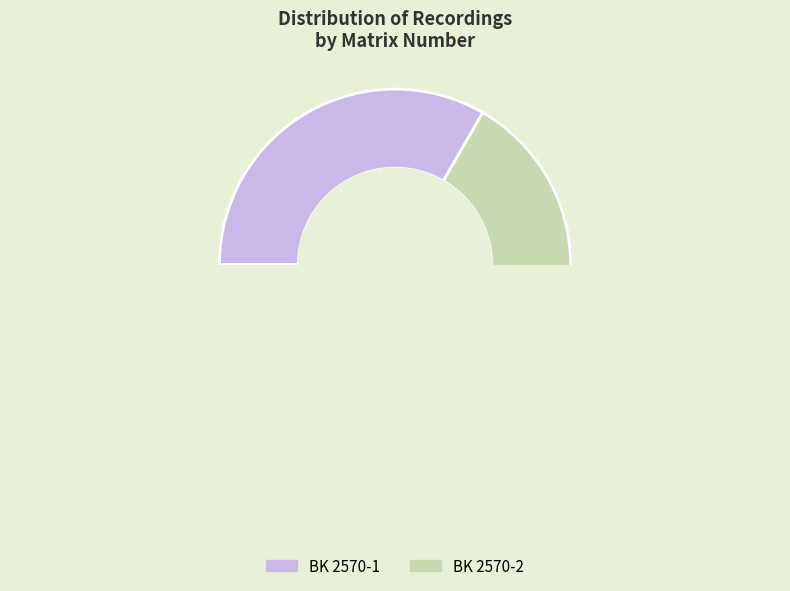

To the nearest percent, what is the combined percentage of BK 2570-1 and BK 2570-2?

100%